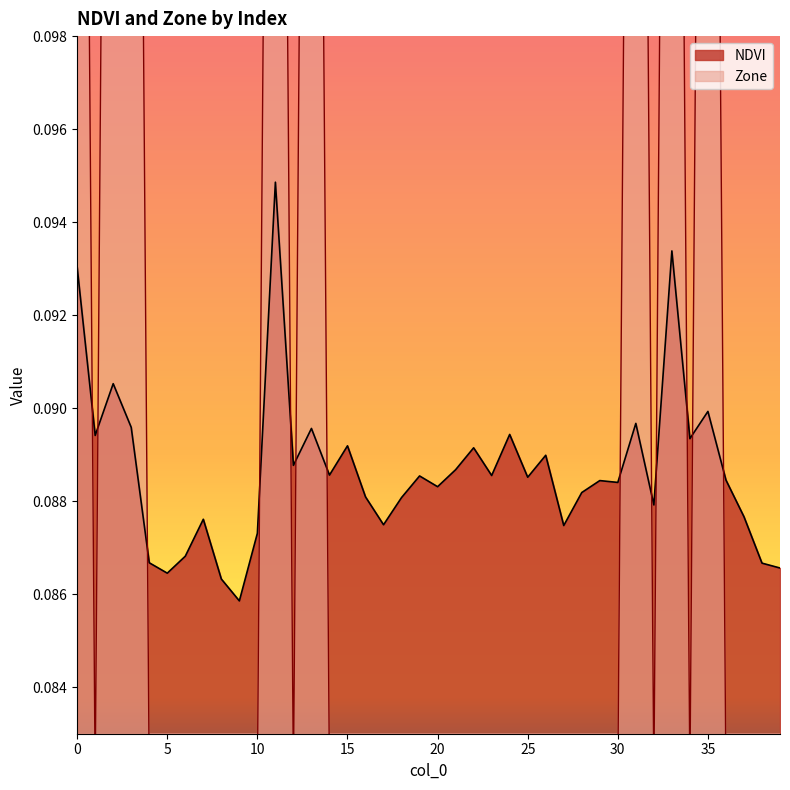

True or false: NDVI and Zone intersect in this chart.

True